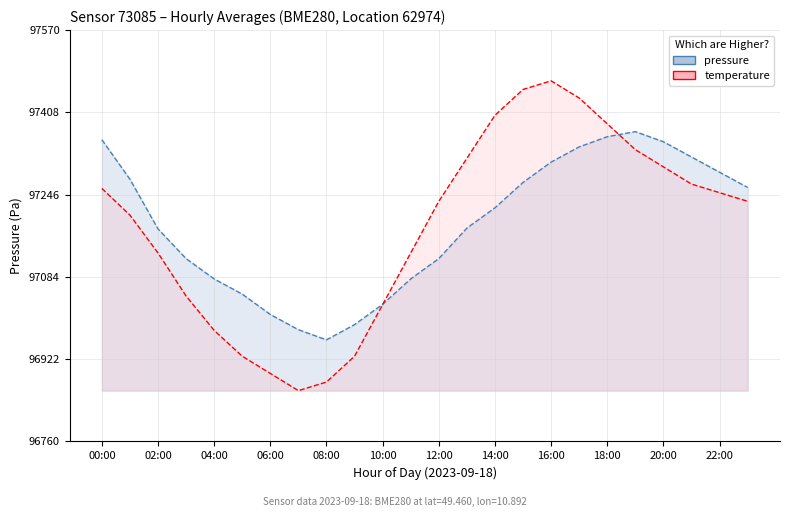

True or false: temperature has more than 1 points higher than both neighbors.

False